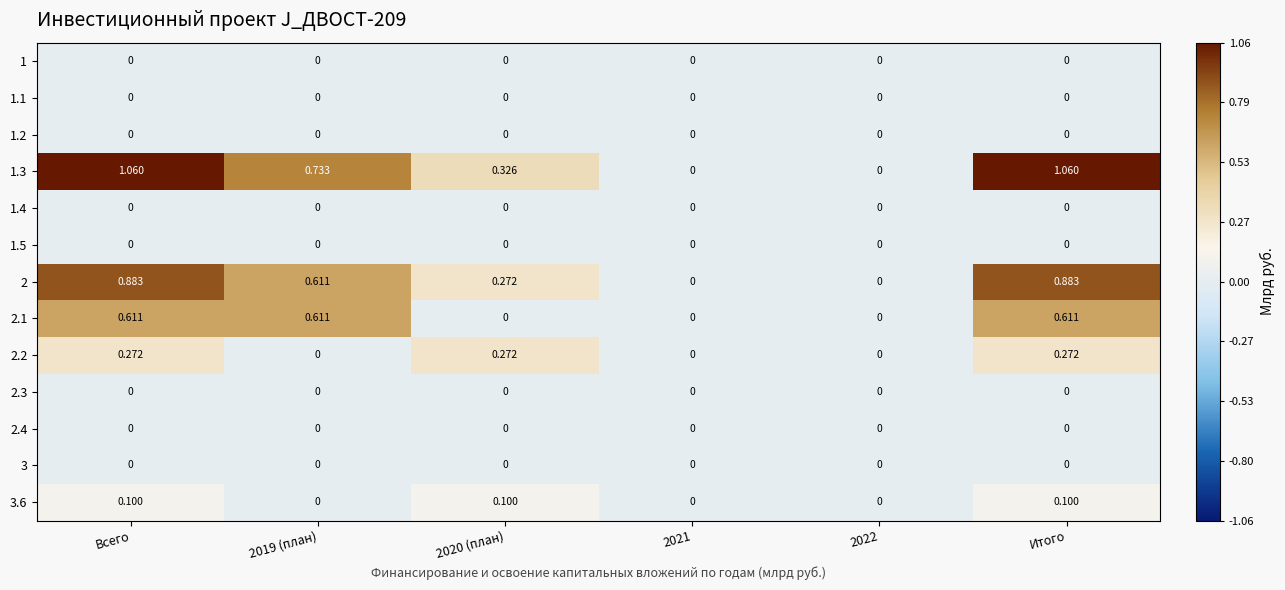

Reading left to right, list all the values displayed in this chart.

1: Всего=0.0	2019 (план)=0.0	2020 (план)=0.0	2021=0.0	2022=0.0	Итого=0.0
1.1: Всего=0.0	2019 (план)=0.0	2020 (план)=0.0	2021=0.0	2022=0.0	Итого=0.0
1.2: Всего=0.0	2019 (план)=0.0	2020 (план)=0.0	2021=0.0	2022=0.0	Итого=0.0
1.3: Всего=1.1	2019 (план)=0.7	2020 (план)=0.3	2021=0.0	2022=0.0	Итого=1.1
1.4: Всего=0.0	2019 (план)=0.0	2020 (план)=0.0	2021=0.0	2022=0.0	Итого=0.0
1.5: Всего=0.0	2019 (план)=0.0	2020 (план)=0.0	2021=0.0	2022=0.0	Итого=0.0
2: Всего=0.9	2019 (план)=0.6	2020 (план)=0.3	2021=0.0	2022=0.0	Итого=0.9
2.1: Всего=0.6	2019 (план)=0.6	2020 (план)=0.0	2021=0.0	2022=0.0	Итого=0.6
2.2: Всего=0.3	2019 (план)=0.0	2020 (план)=0.3	2021=0.0	2022=0.0	Итого=0.3
2.3: Всего=0.0	2019 (план)=0.0	2020 (план)=0.0	2021=0.0	2022=0.0	Итого=0.0
2.4: Всего=0.0	2019 (план)=0.0	2020 (план)=0.0	2021=0.0	2022=0.0	Итого=0.0
3: Всего=0.0	2019 (план)=0.0	2020 (план)=0.0	2021=0.0	2022=0.0	Итого=0.0
3.6: Всего=0.1	2019 (план)=0.0	2020 (план)=0.1	2021=0.0	2022=0.0	Итого=0.1